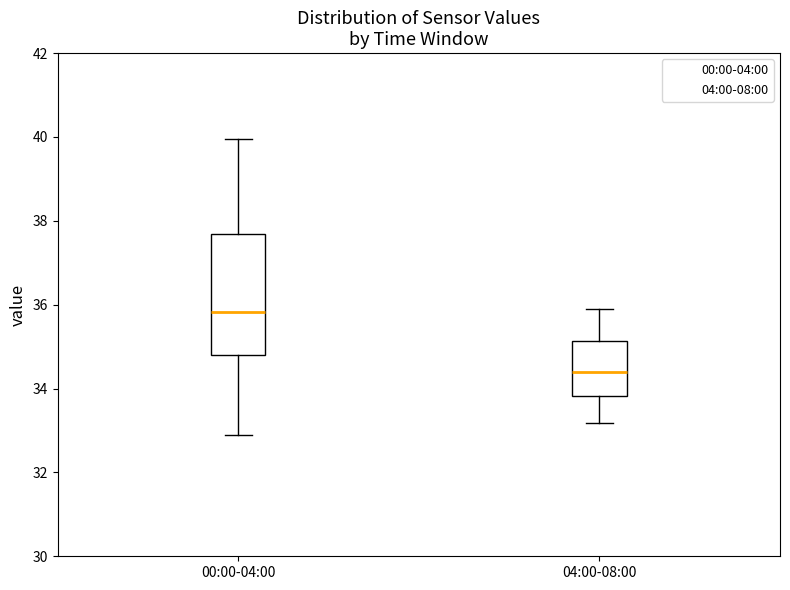

Reading left to right, transcribe this box plot: for each box, give where its median line is, the range the box spans, and where its two whiskers end, as read against the y-axis. The values are not printed on the chart, so give them approximately, as read against the axis.

00:00-04:00: median 35.8, box 34.8 to 37.6, whiskers 33.0 to 40.0
04:00-08:00: median 34.4, box 33.8 to 35.2, whiskers 33.2 to 36.0